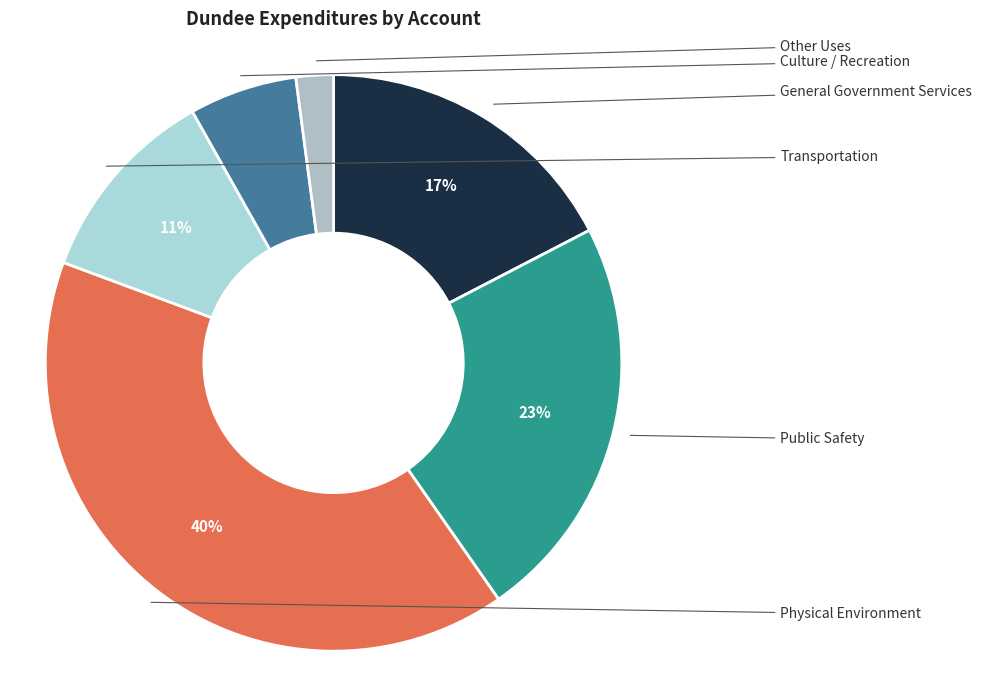

Is there any slice that represents more than half of the pie?

No